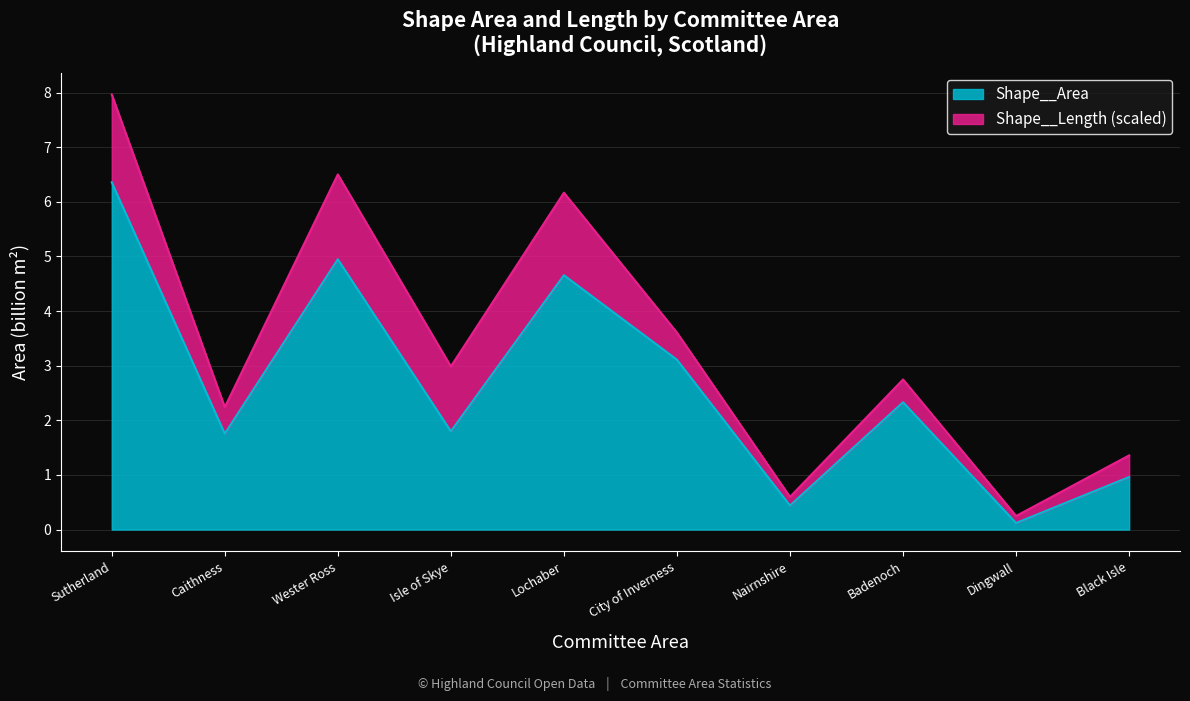

Read the value at Caithness.

1.8